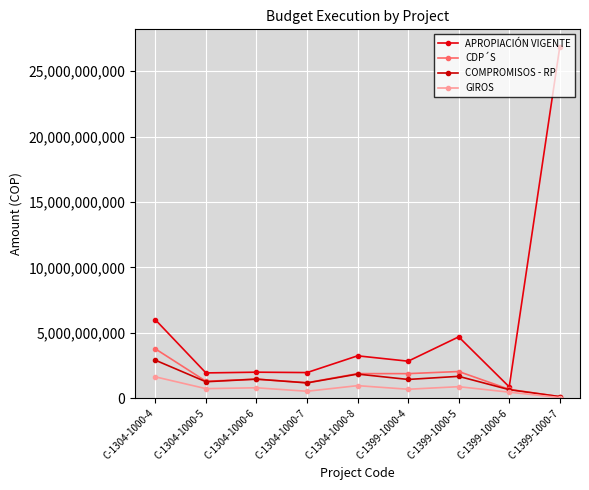

How many data points in GIROS are less than 720414434?

4